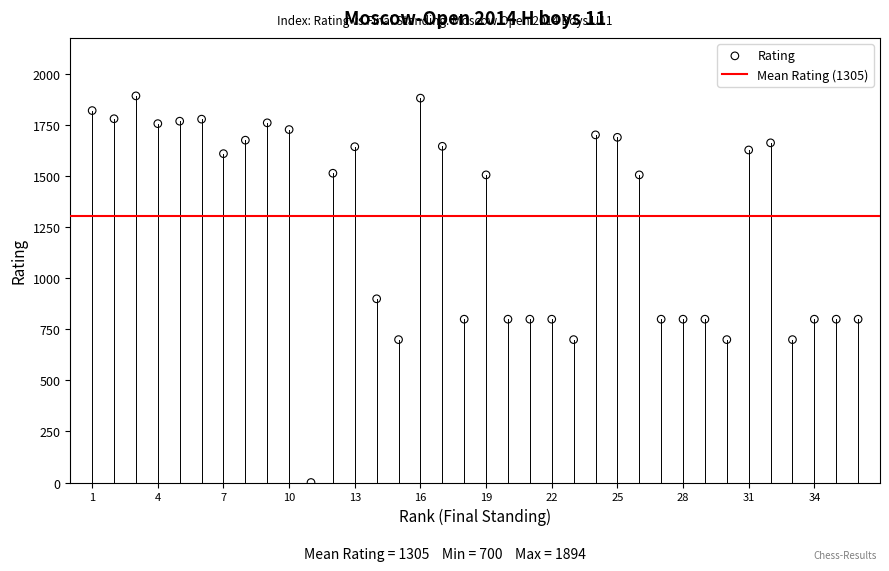

What is the range of X values (max minus min)?

35